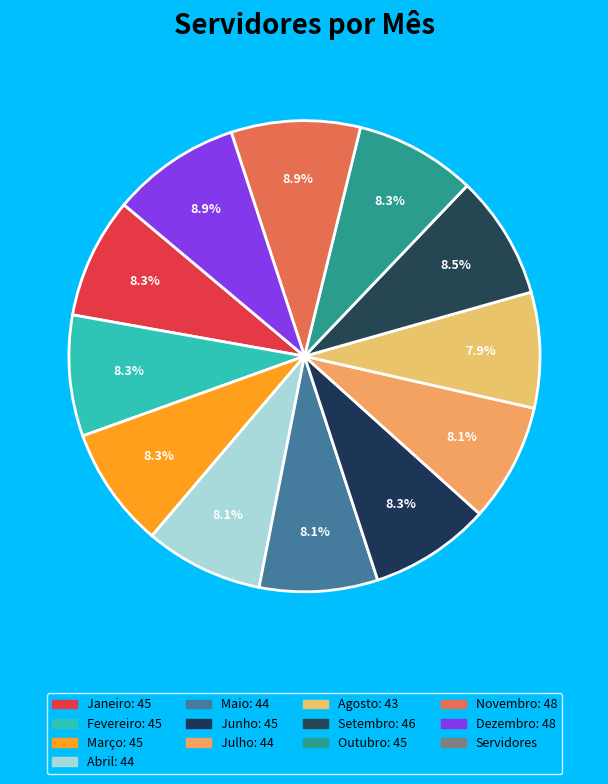

Count the number of slices in the pie.

12